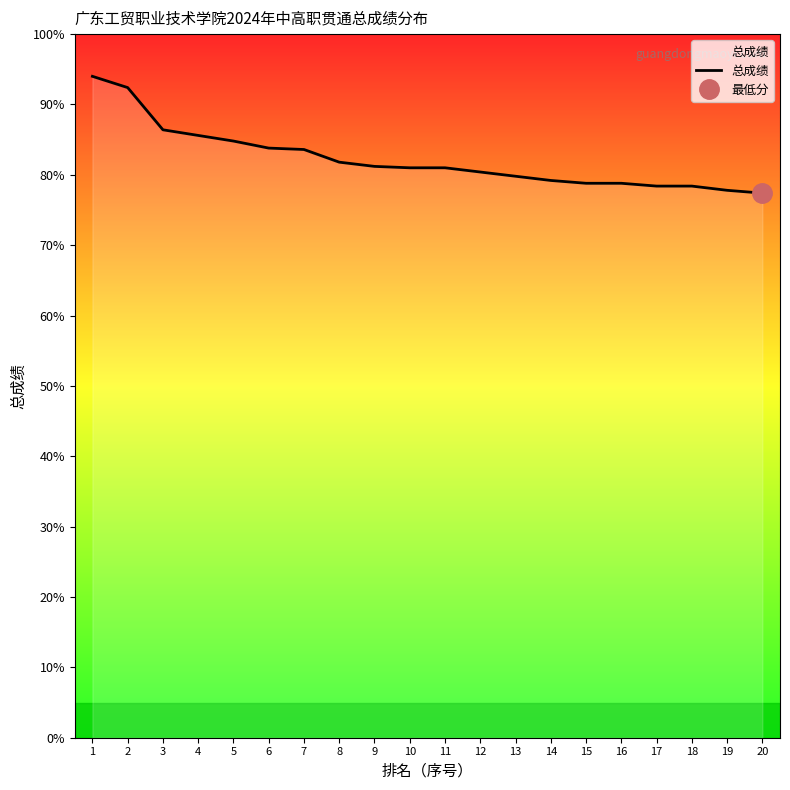

What is the maximum value shown in the chart?

94.0